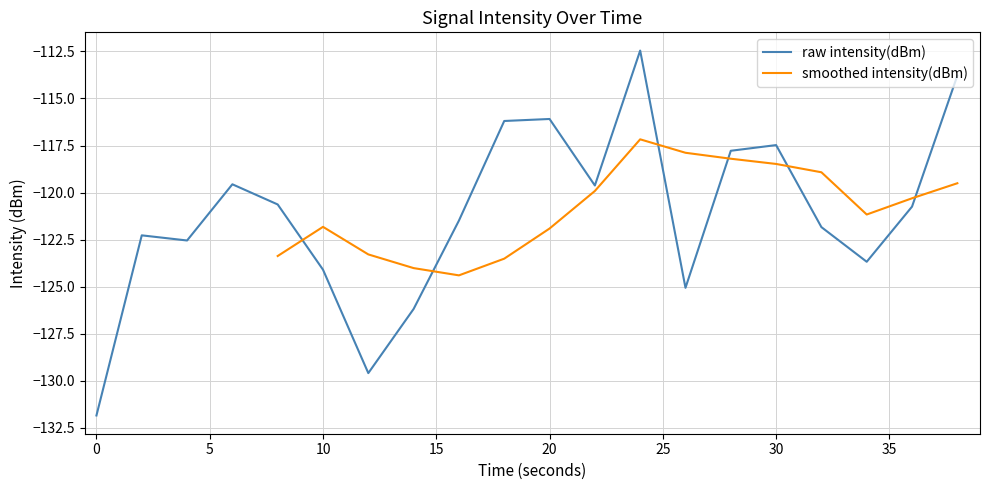

Count the number of categories in the chart.

20